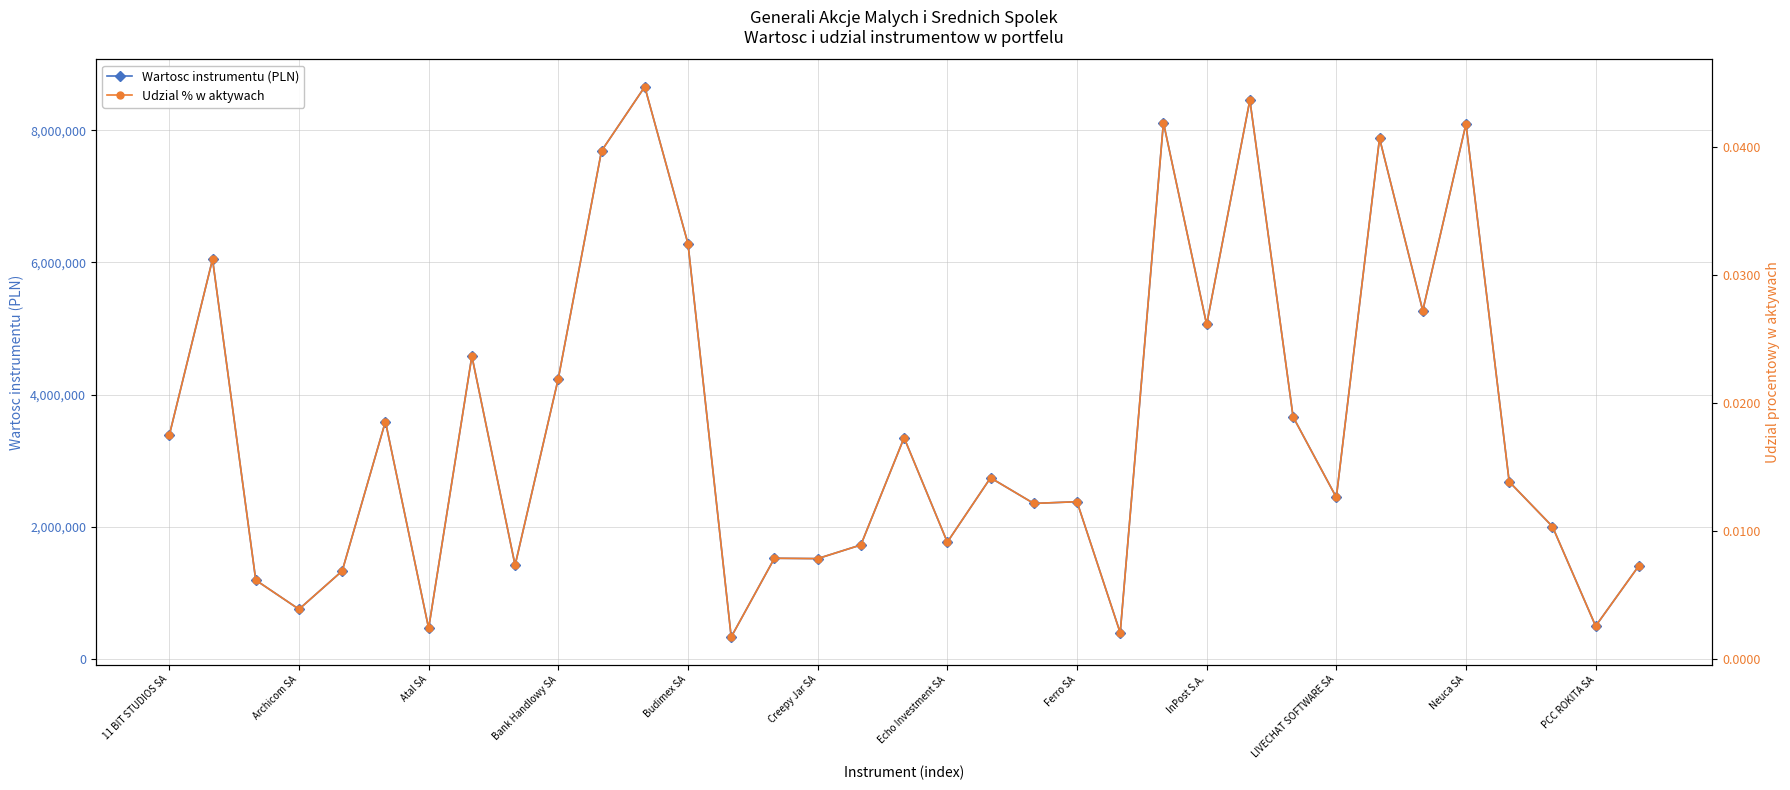

The Wartosc instrumentu (PLN) series shows 2380656.9 at Neuca SA. True or false?

False